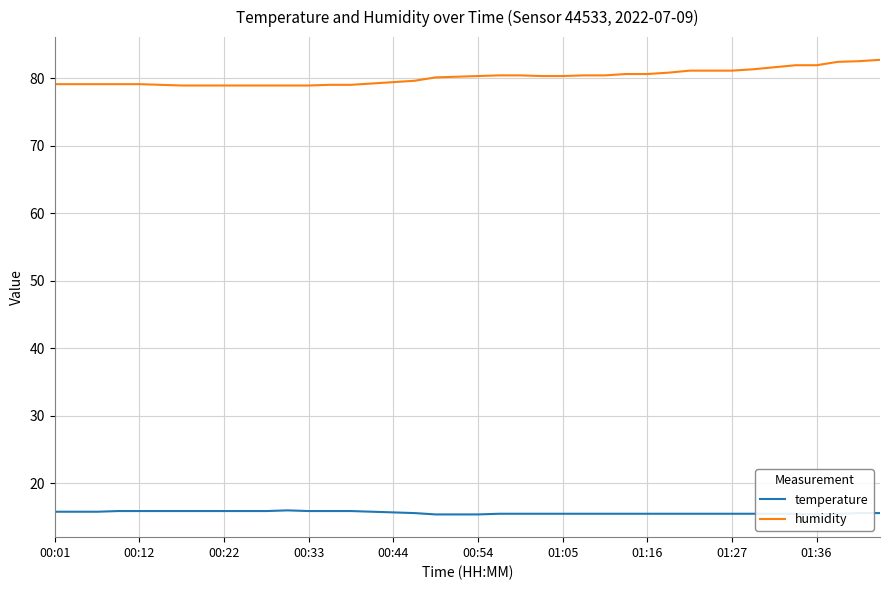

True or false: humidity and temperature intersect in this chart.

False